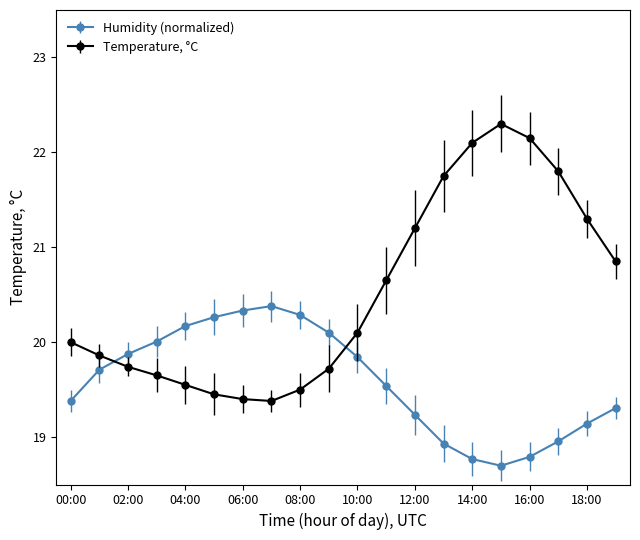

Does the chart have visible grid lines?

No